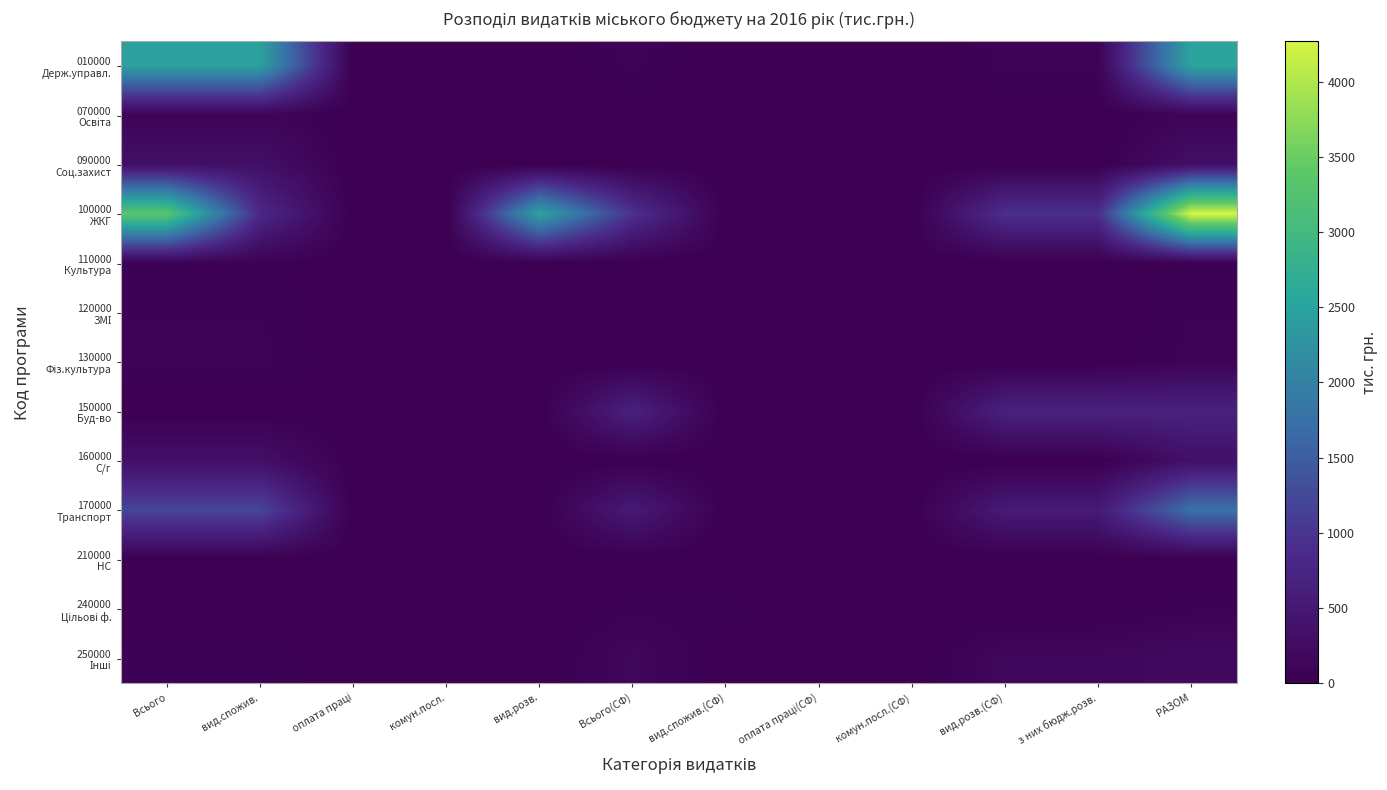

Between оплата праці and комун.посл., which is larger?

оплата праці